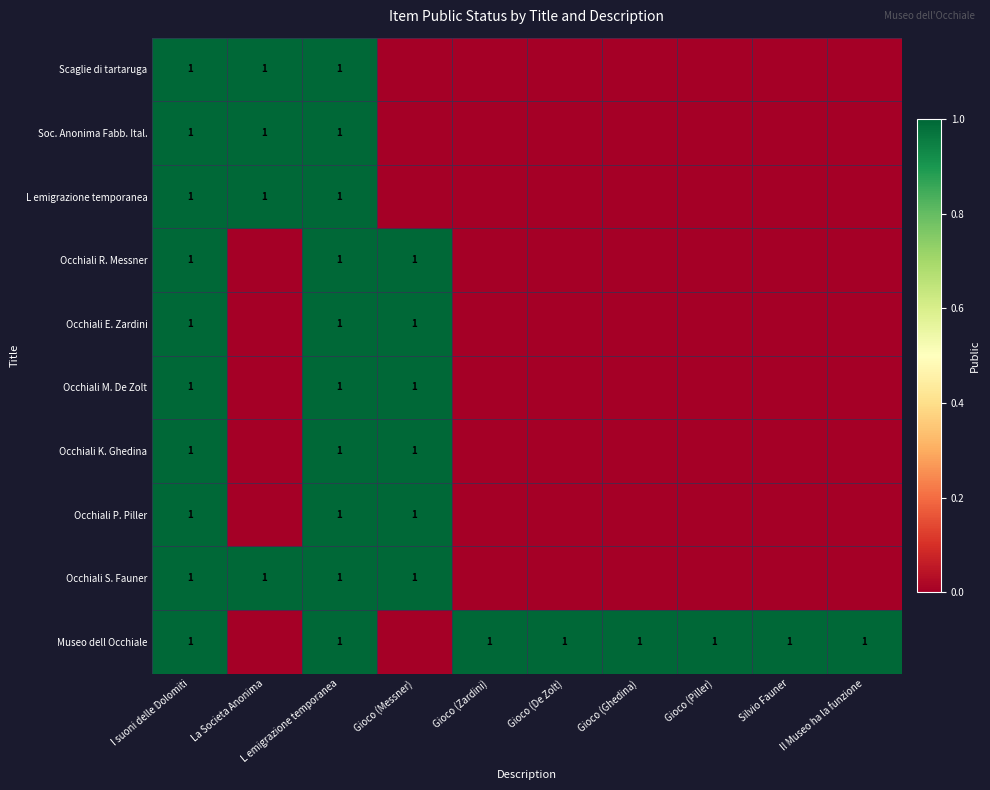

True or false: Occhiali M. De Zolt has a value of 2 at Gioco (Messner).

False